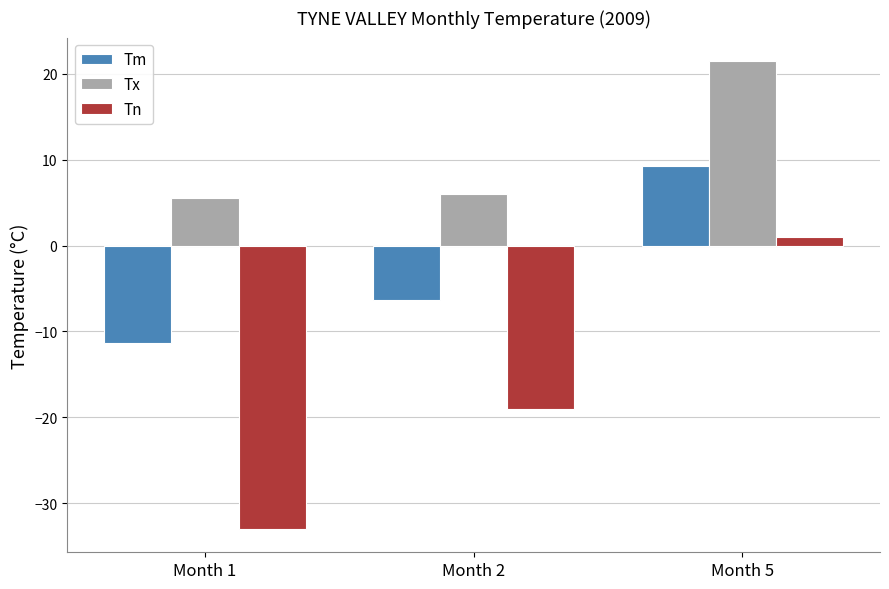

At which label is Tm closest to -1?

Month 2